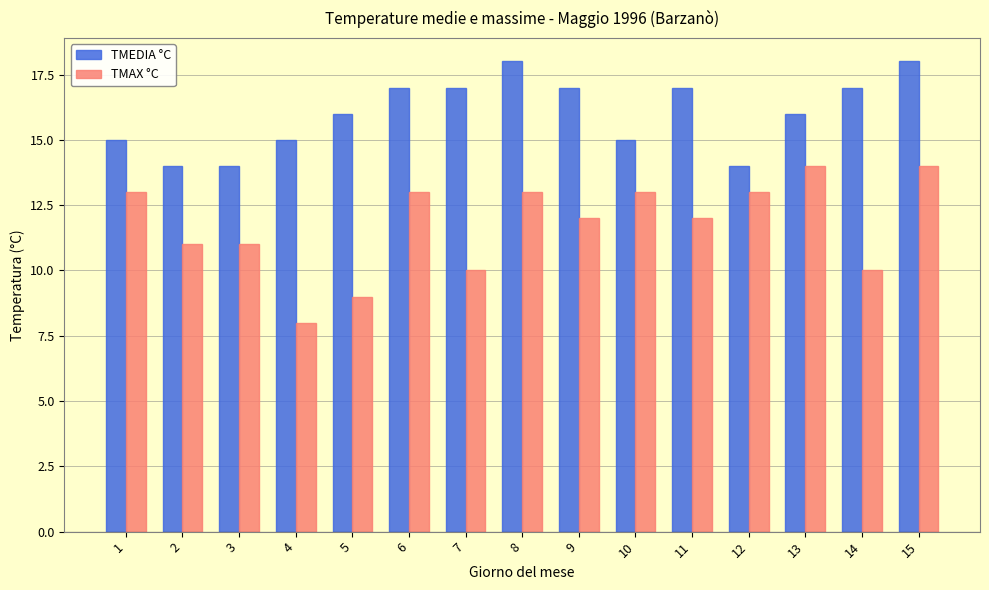

At which category is the sum across all series the highest?

15